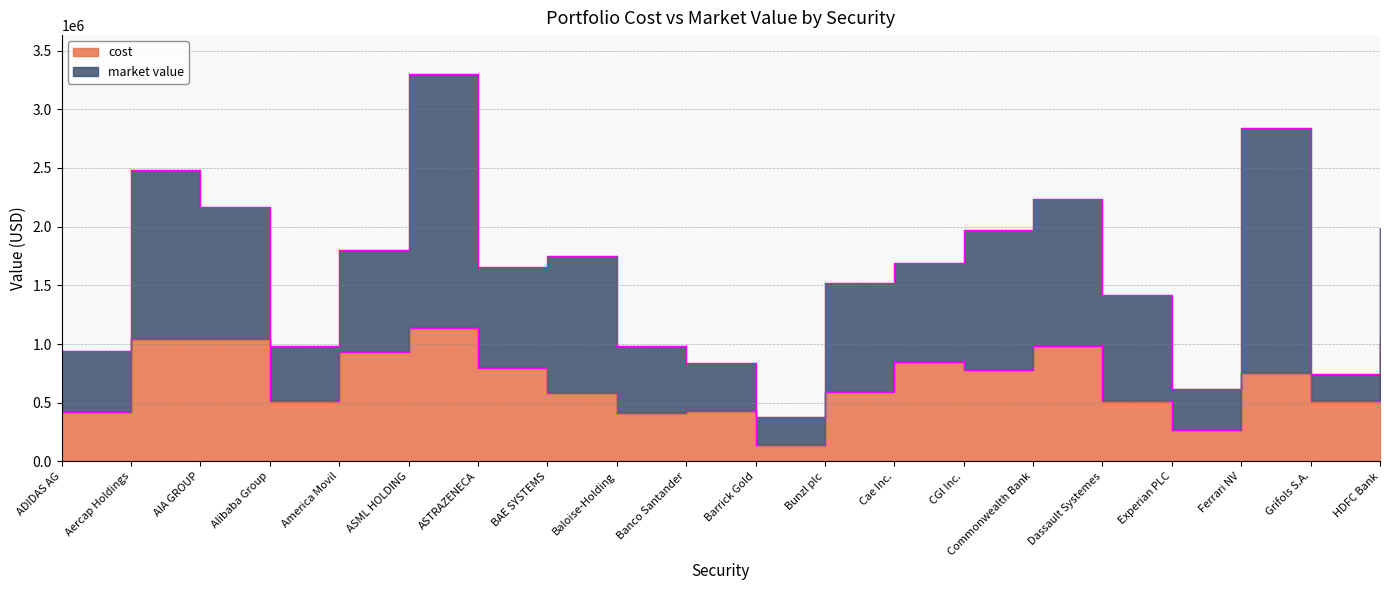

How many data points are above 748847?

10